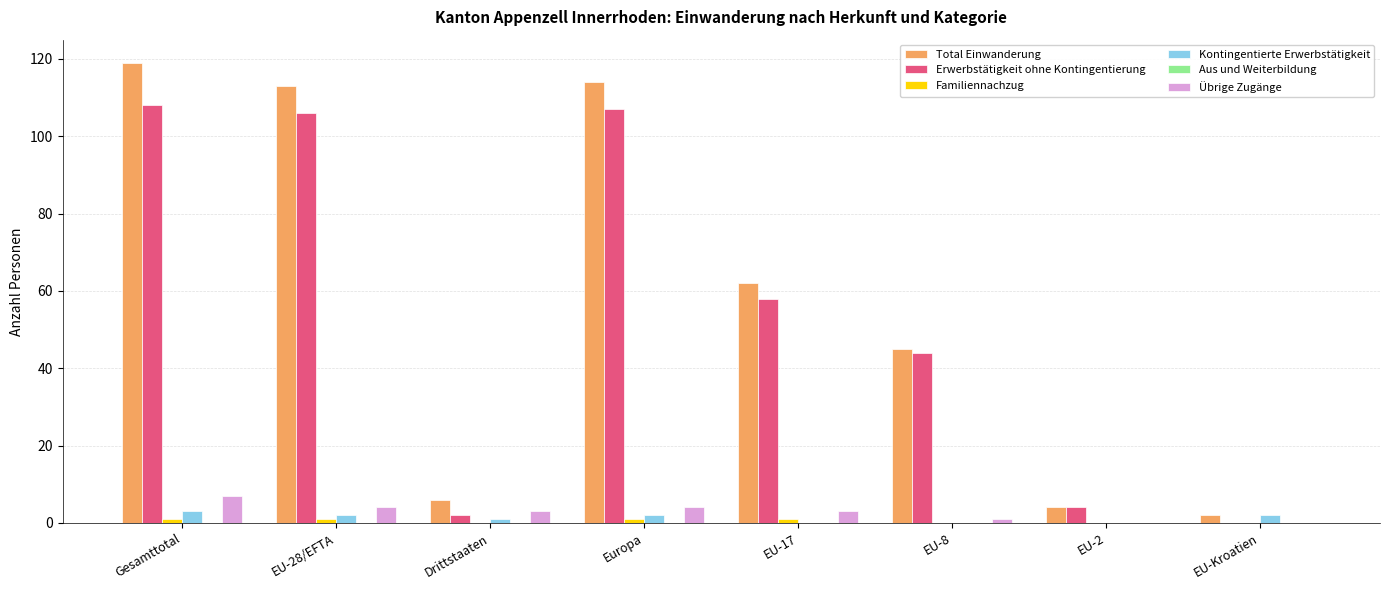

How many distinct data groups are displayed?

5